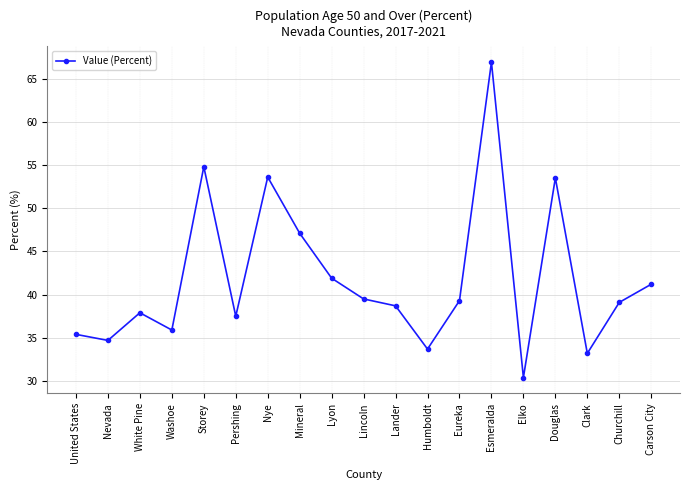

Which category has the highest value across all series?

Esmeralda